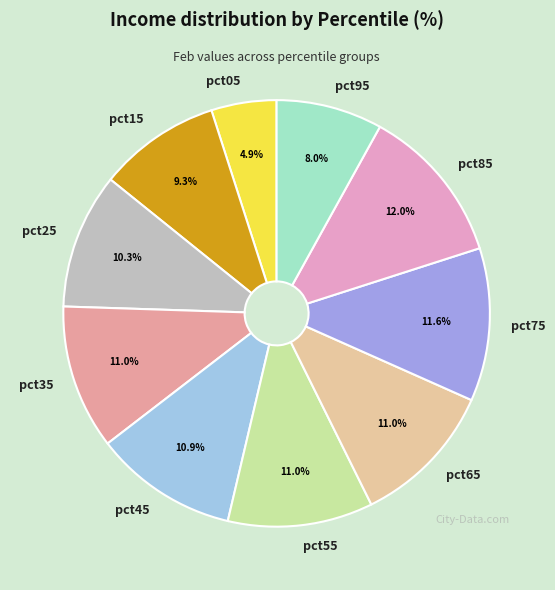

To the nearest percent, what is the combined percentage of pct55 and pct65?

22%